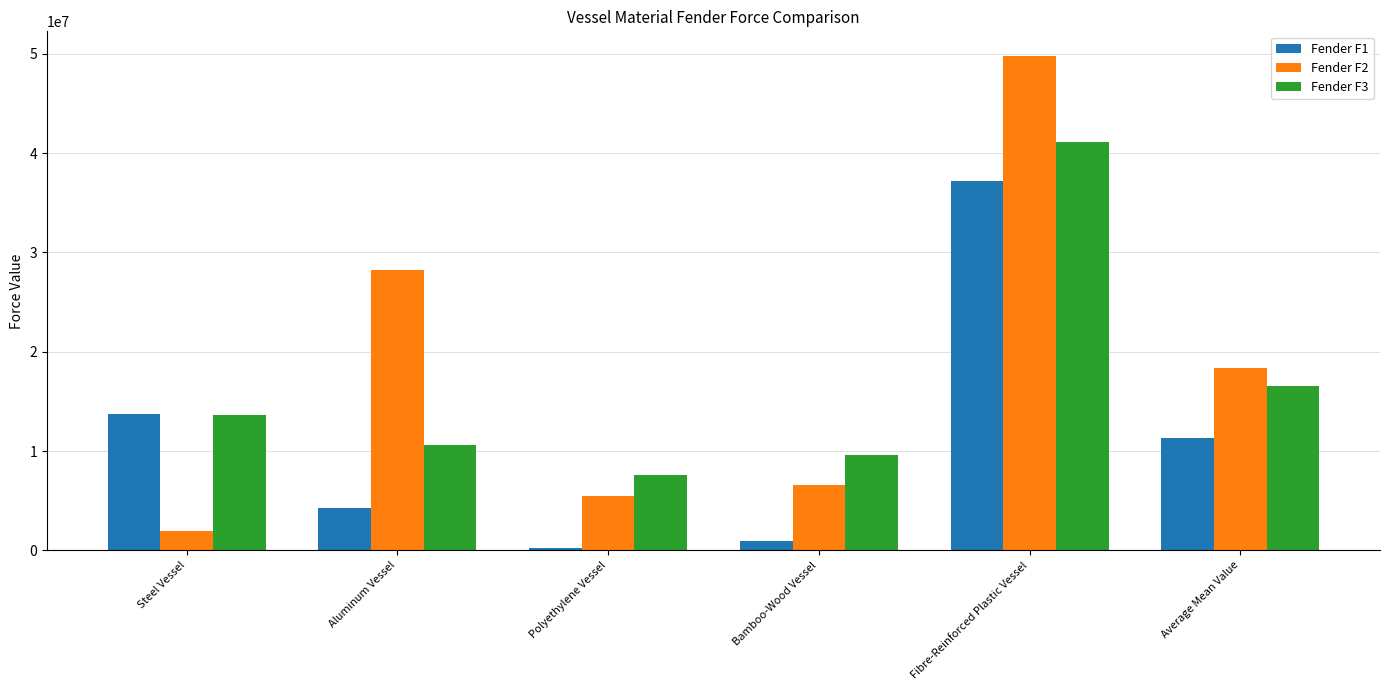

Reading left to right, list all the values displayed in this chart.

Fender F1: Steel Vessel=13685000	Aluminum Vessel=4297900	Polyethylene Vessel=273120	Bamboo-Wood Vessel=986830	Fibre-Reinforced Plastic Vessel=37171000	Average Mean Value=11282770
Fender F2: Steel Vessel=1949400	Aluminum Vessel=28207000	Polyethylene Vessel=5483400	Bamboo-Wood Vessel=6601400	Fibre-Reinforced Plastic Vessel=49770000	Average Mean Value=18402240
Fender F3: Steel Vessel=13659000	Aluminum Vessel=10600000	Polyethylene Vessel=7545600	Bamboo-Wood Vessel=9645700	Fibre-Reinforced Plastic Vessel=41128000	Average Mean Value=16515660